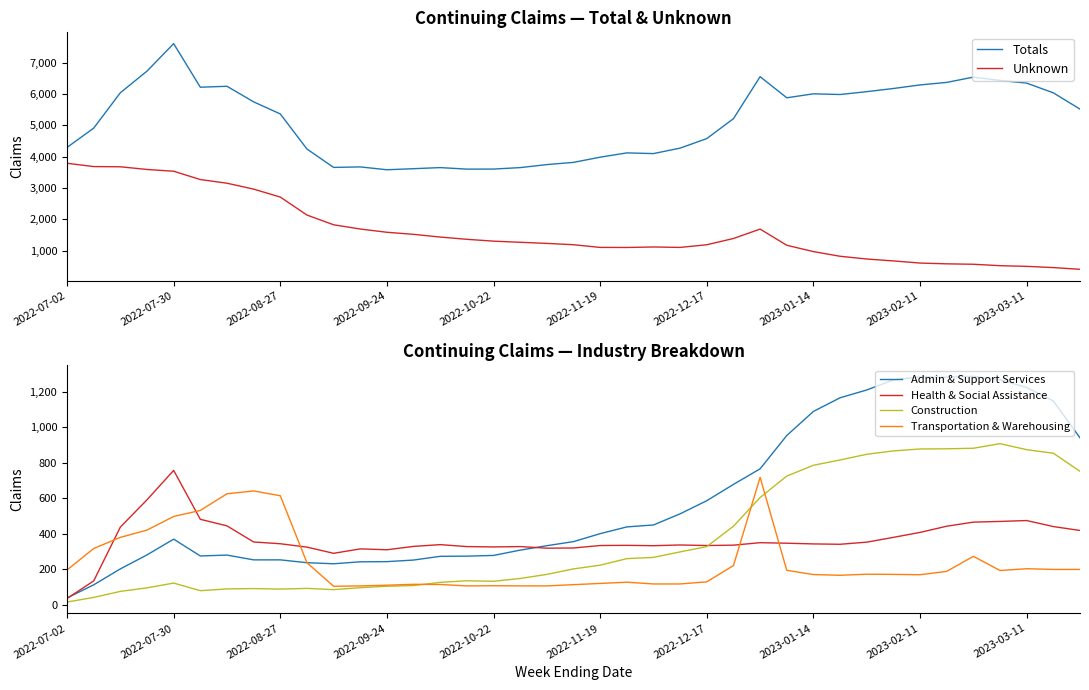

What is the difference between the maximum and second lowest values in the Admin & Support Services series?

1177